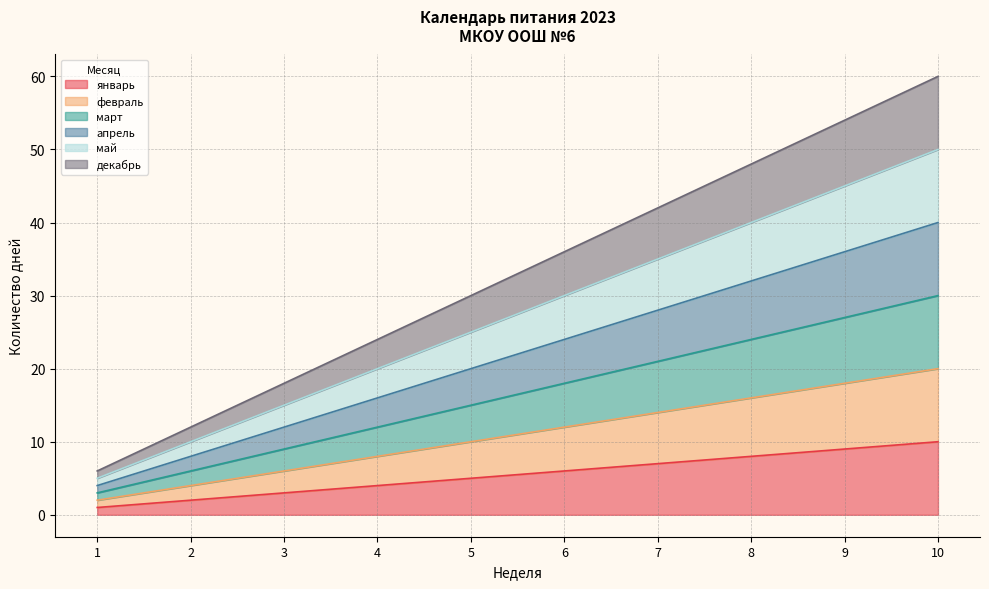

Which series has the largest total across all categories?

декабрь